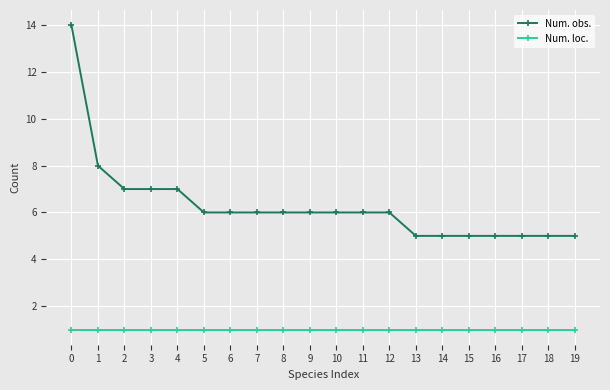

How many lines are shown in the chart?

2